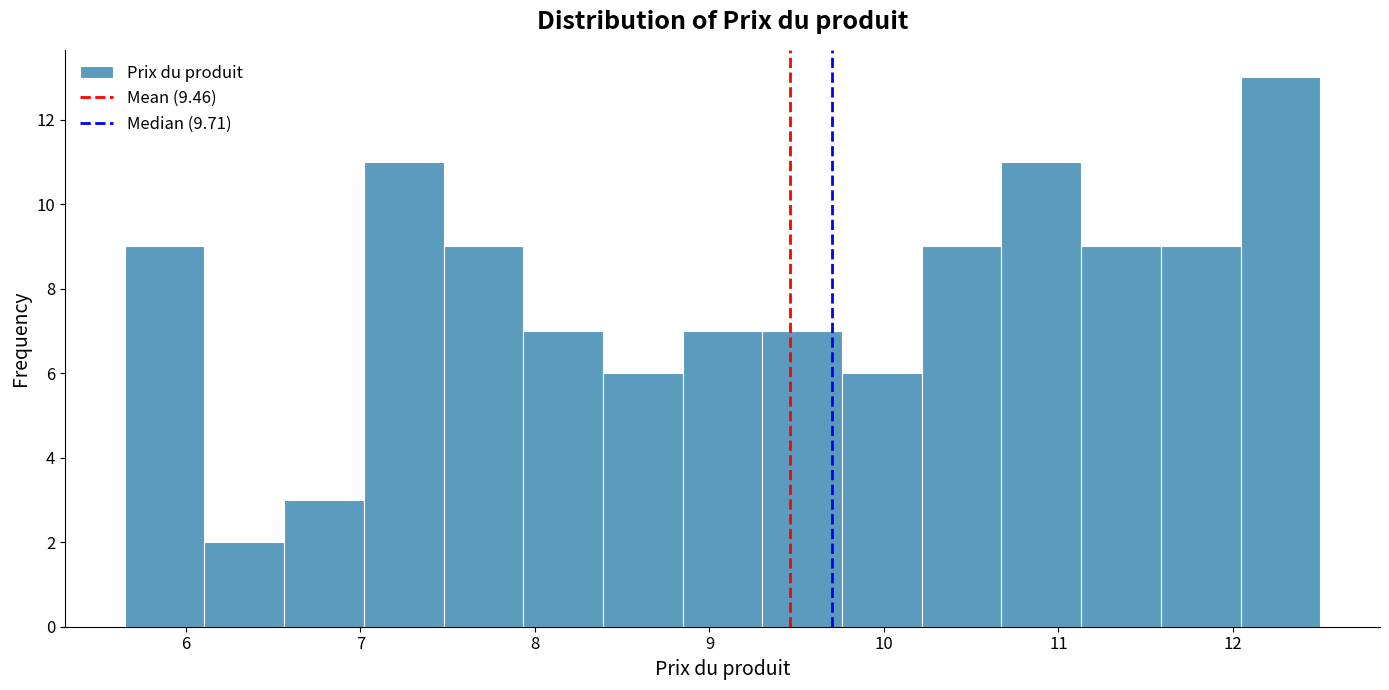

Which range on the x-axis has the tallest bar?

12.0 to 12.5